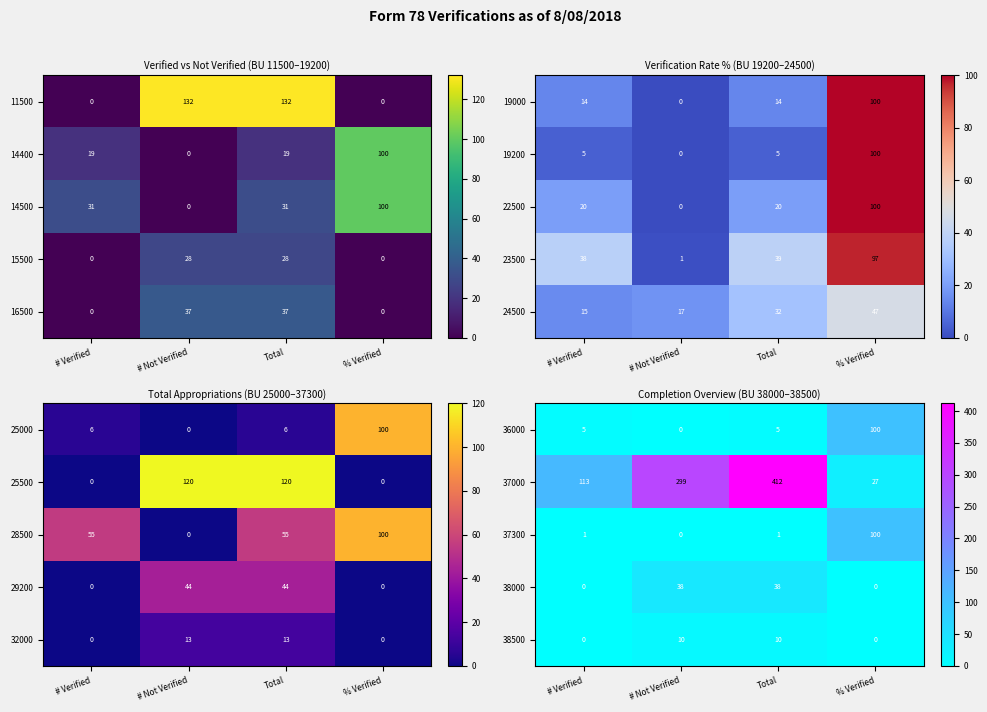

What is the sum of the 38500 values at % Verified and Total?

10